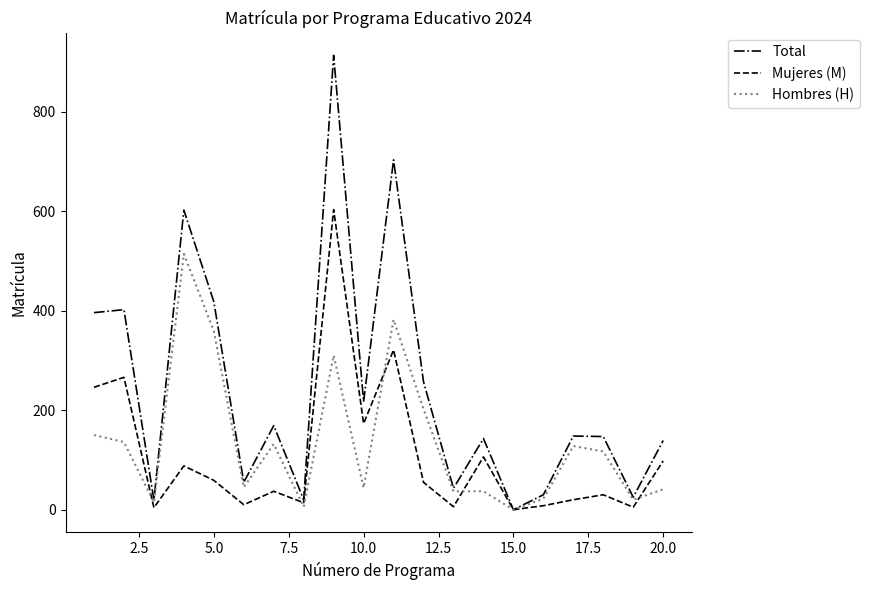

Which series has the widest spread of values?

Total